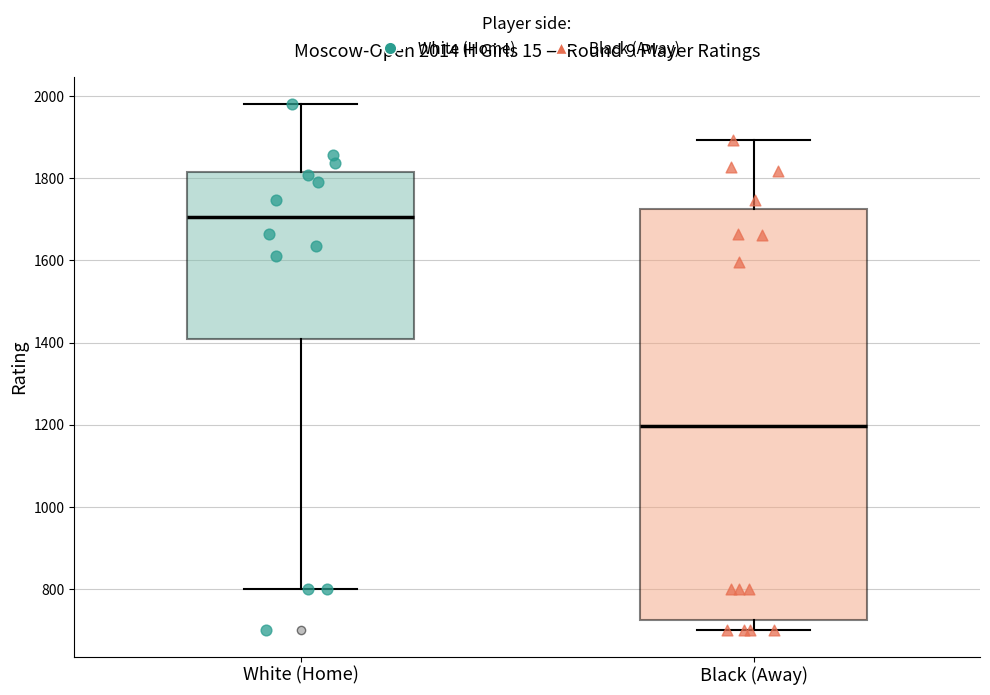

Which box has the lowest median line?

Black (Away)